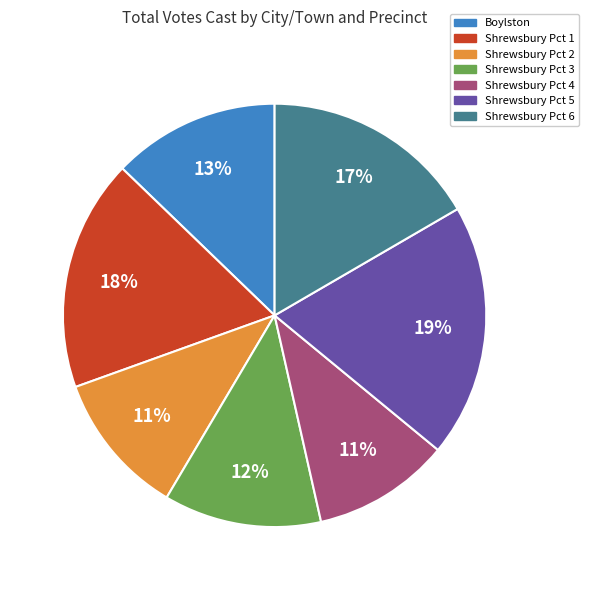

Which category has the biggest portion of the pie?

Shrewsbury Pct 5